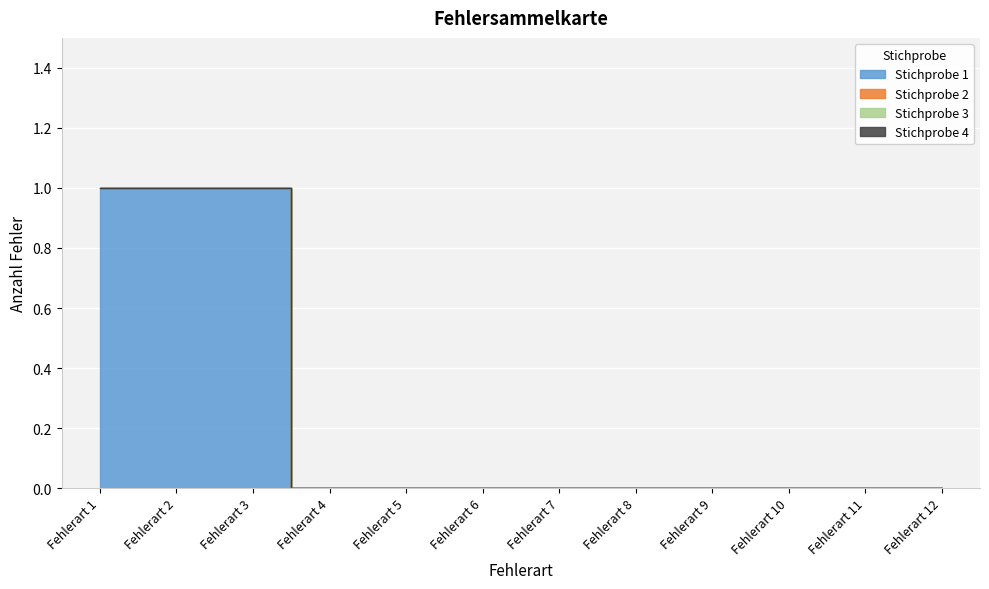

Reading left to right, list all the values displayed in this chart.

Stichprobe 1: Fehlerart 1=1	Fehlerart 2=1	Fehlerart 3=1	Fehlerart 4=0	Fehlerart 5=0	Fehlerart 6=0	Fehlerart 7=0	Fehlerart 8=0	Fehlerart 9=0	Fehlerart 10=0	Fehlerart 11=0	Fehlerart 12=0
Stichprobe 2: Fehlerart 1=0	Fehlerart 2=0	Fehlerart 3=0	Fehlerart 4=0	Fehlerart 5=0	Fehlerart 6=0	Fehlerart 7=0	Fehlerart 8=0	Fehlerart 9=0	Fehlerart 10=0	Fehlerart 11=0	Fehlerart 12=0
Stichprobe 3: Fehlerart 1=0	Fehlerart 2=0	Fehlerart 3=0	Fehlerart 4=0	Fehlerart 5=0	Fehlerart 6=0	Fehlerart 7=0	Fehlerart 8=0	Fehlerart 9=0	Fehlerart 10=0	Fehlerart 11=0	Fehlerart 12=0
Stichprobe 4: Fehlerart 1=0	Fehlerart 2=0	Fehlerart 3=0	Fehlerart 4=0	Fehlerart 5=0	Fehlerart 6=0	Fehlerart 7=0	Fehlerart 8=0	Fehlerart 9=0	Fehlerart 10=0	Fehlerart 11=0	Fehlerart 12=0